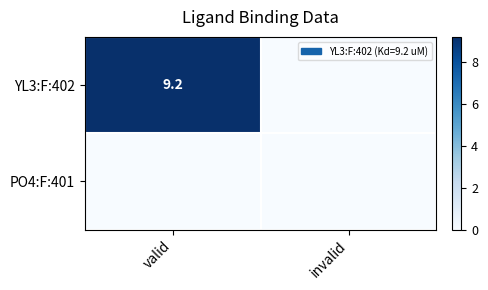

True or false: YL3:F:402 has a value of 2.5 at valid.

False